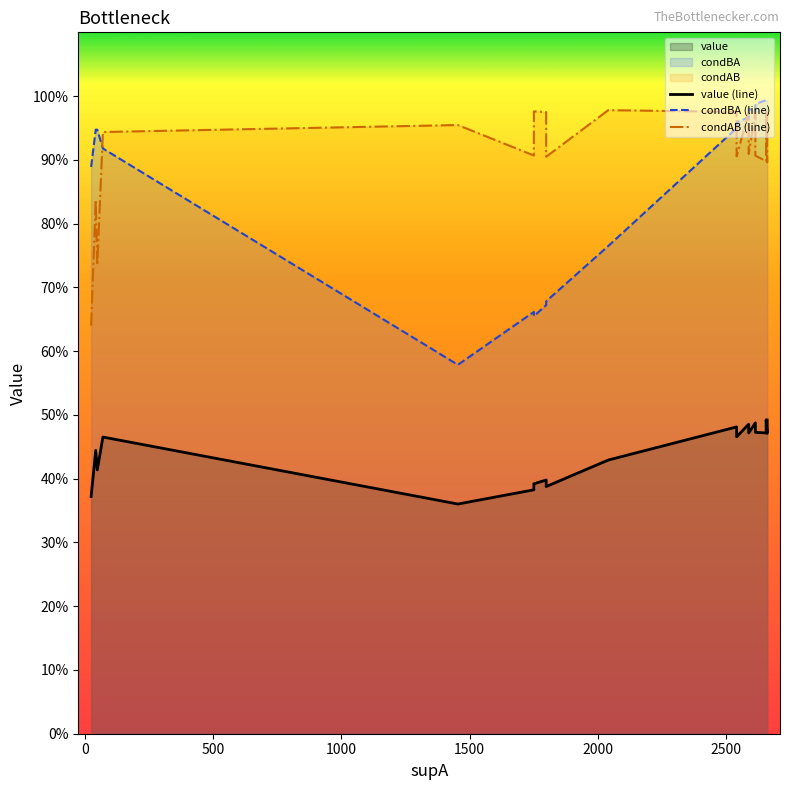

Reading right to left, what are all the values shown in this chart?

value (line): 0.5	0.5	0.5	0.5	0.5	0.5	0.5	0.5	0.5	0.5	0.4	0.4	0.4	0.4	0.4	0.4	0.5	0.4	0.4	0.4
condBA (line): 1.0	1.0	1.0	1.0	1.0	1.0	1.0	1.0	1.0	0.9	0.8	0.7	0.7	0.7	0.7	0.6	0.9	0.9	0.9	0.9
condAB (line): 1.0	0.9	1.0	0.9	0.9	1.0	0.9	1.0	0.9	1.0	1.0	0.9	1.0	1.0	0.9	1.0	0.9	0.7	0.8	0.6